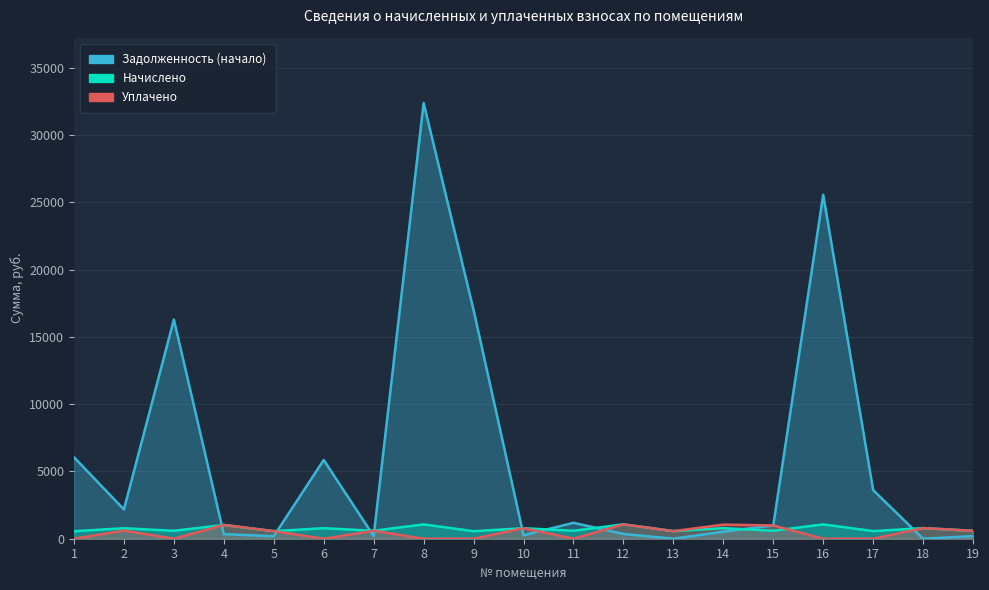

What is the difference between the second highest and minimum values in the Уплачено series?

1049.0